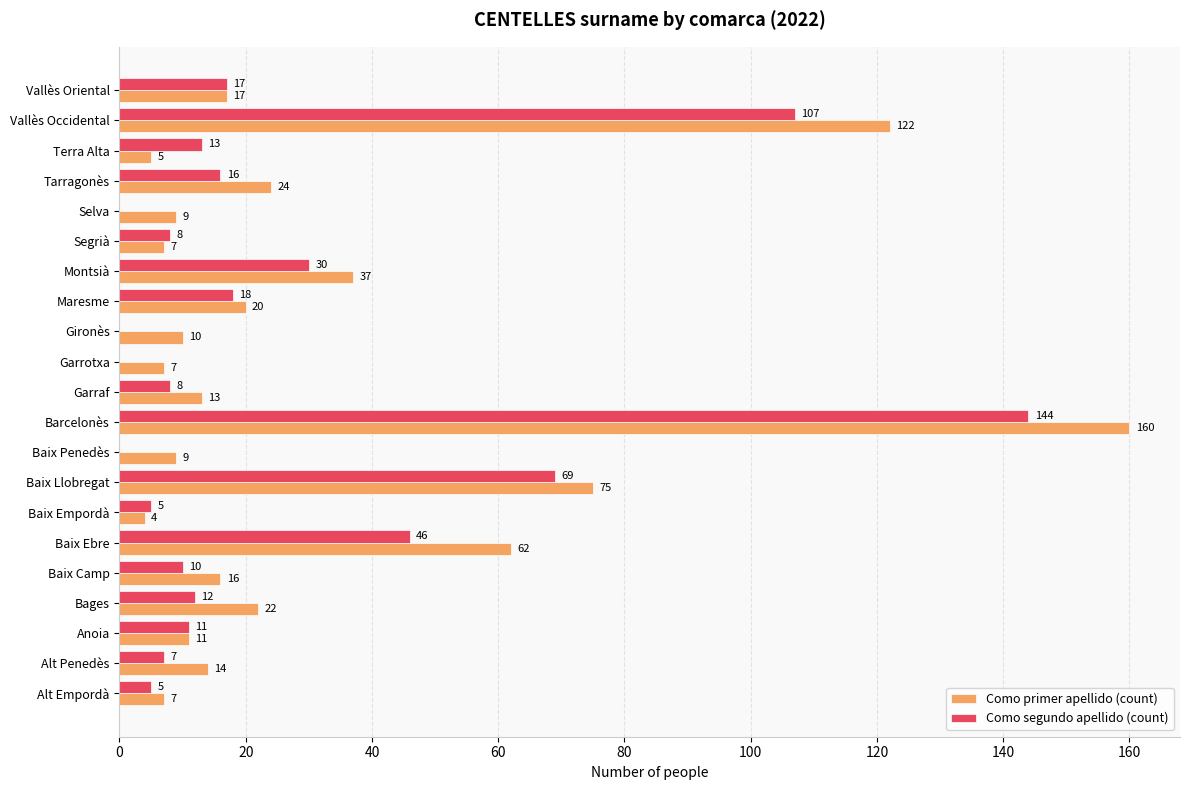

At which label is Como segundo apellido (count) closest to 72?

Baix Llobregat